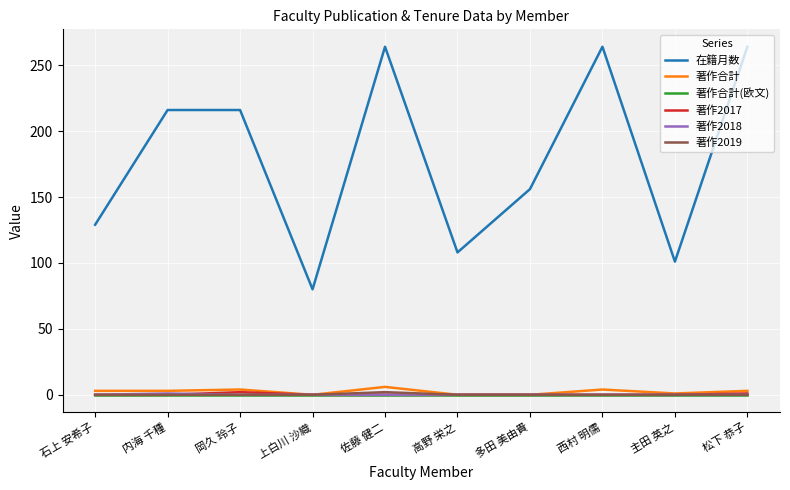

How many lines are shown in the chart?

6